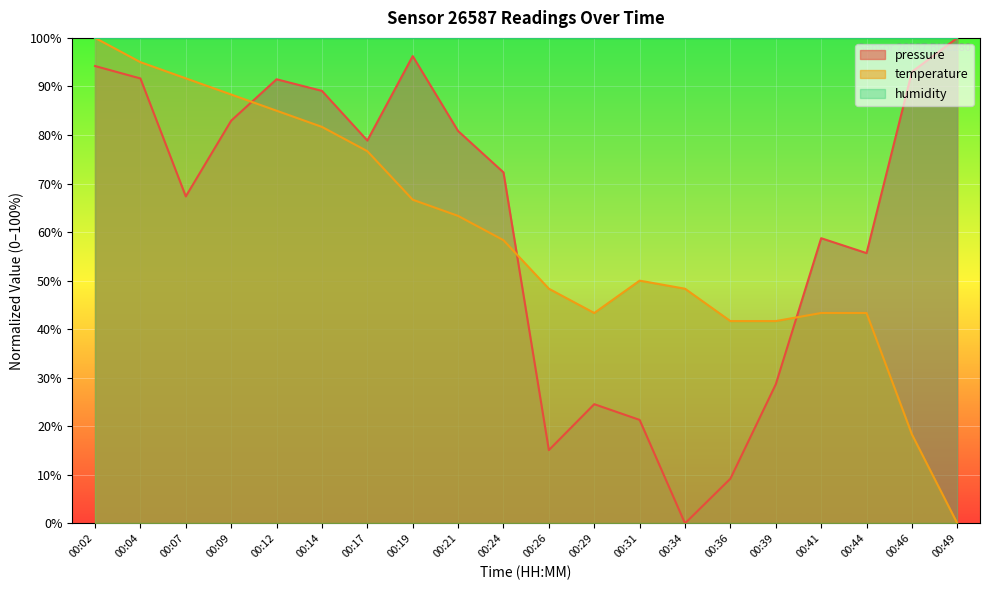

What is the difference between the pressure values at 00:09 and 00:24?

10.7